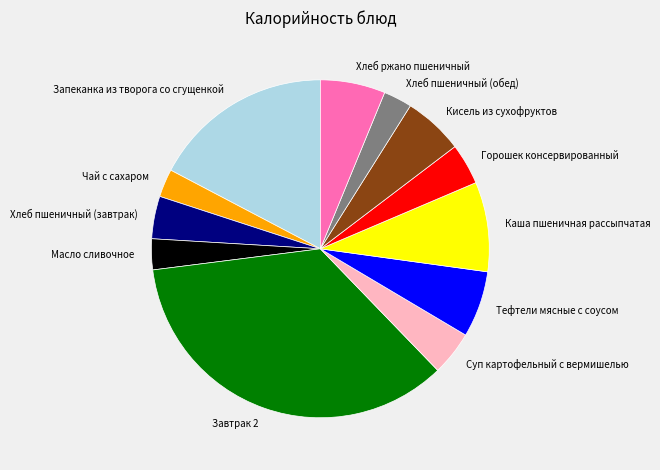

Do Хлеб ржано пшеничный and Тефтели мясные с соусом together represent more than half of the pie?

No